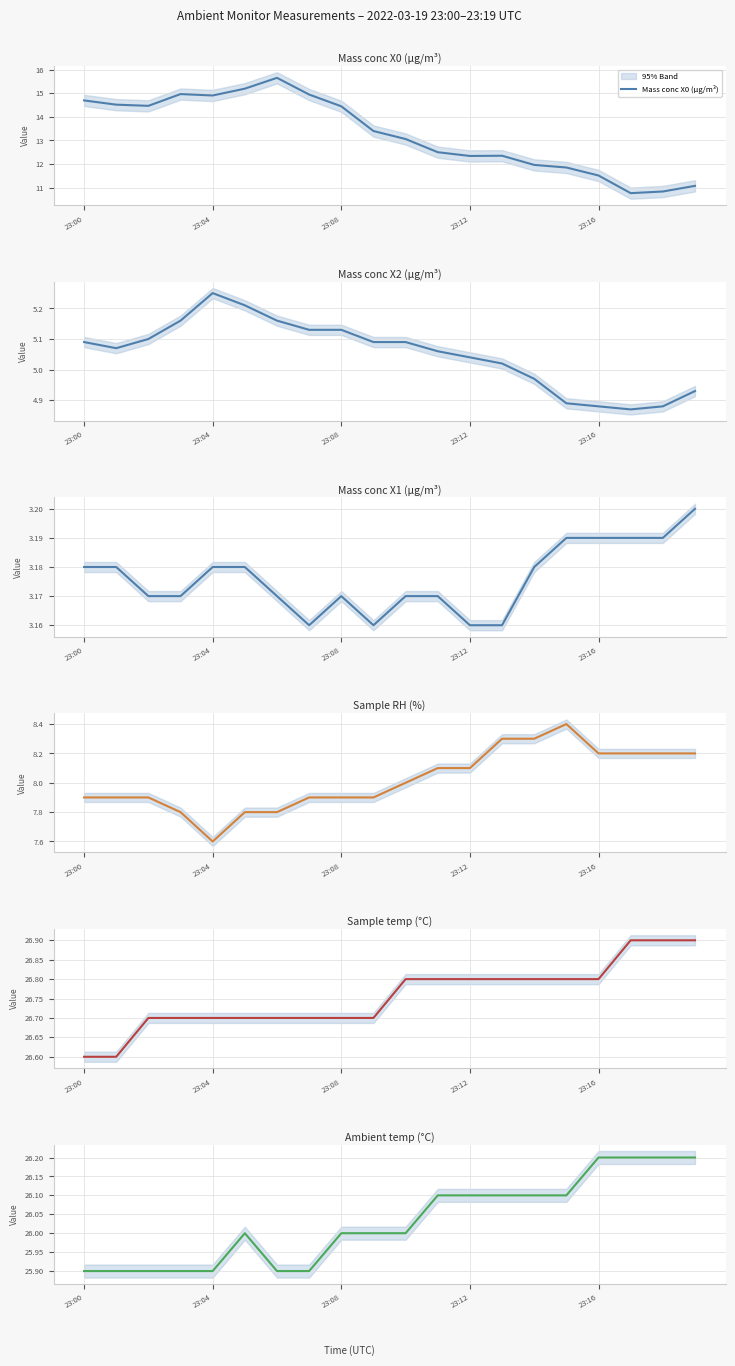

True or false: Sample temp (°C) and Mass conc X0 (μg/m³) cross at least once.

False